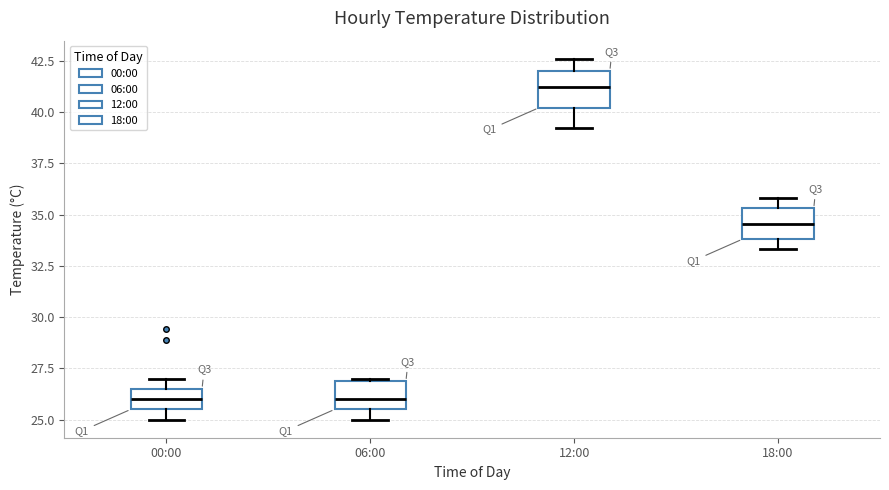

Reading left to right, transcribe this box plot: for each box, give where its median line is, the range the box spans, and where its two whiskers end, as read against the y-axis. The values are not printed on the chart, so give them approximately, as read against the axis.

00:00: median 26.0, box 25.5 to 26.5, whiskers 25.0 to 27.0
06:00: median 26.0, box 25.5 to 27.0, whiskers 25.0 to 27.0
12:00: median 41.0, box 40.0 to 42.0, whiskers 39.0 to 42.5
18:00: median 34.5, box 34.0 to 35.5, whiskers 33.5 to 36.0